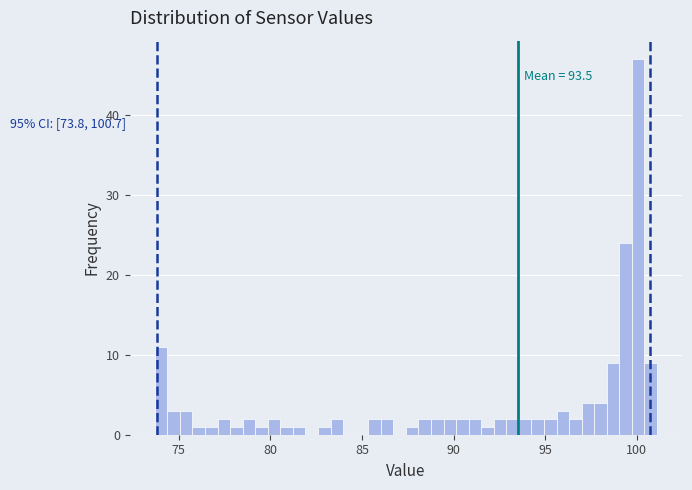

Read against the x-axis, roughly where is the centre of the tallest bar?

100.0